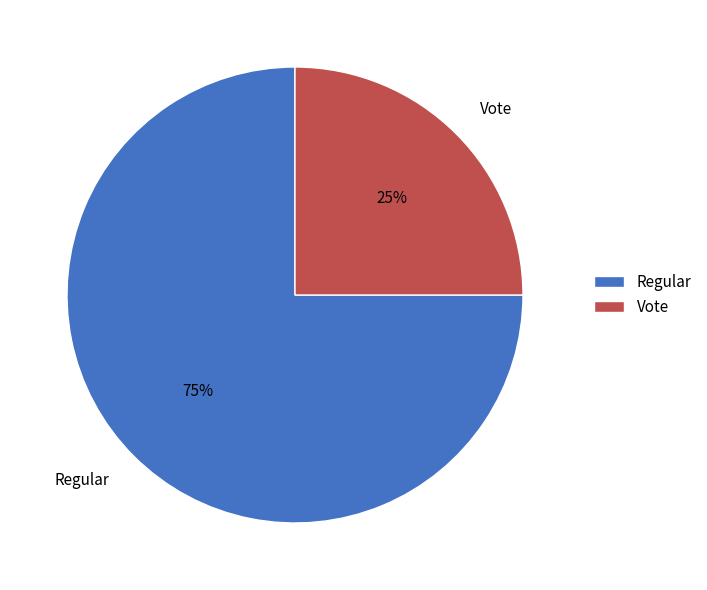

The Vote slice represents 25% of the pie. True or false?

True